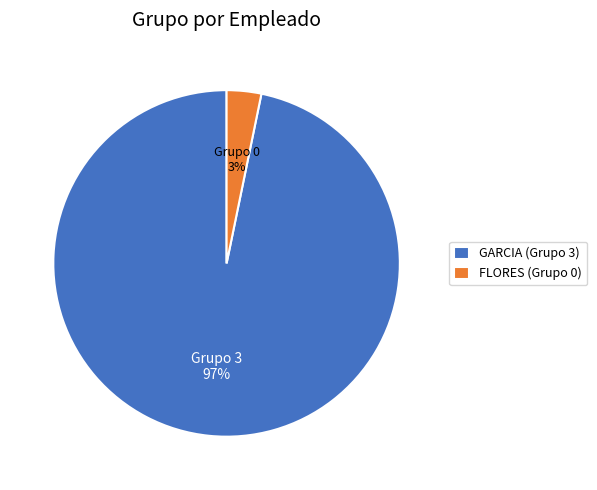

Do GARCIA (Grupo 3) and FLORES (Grupo 0) together represent more than half of the pie?

Yes